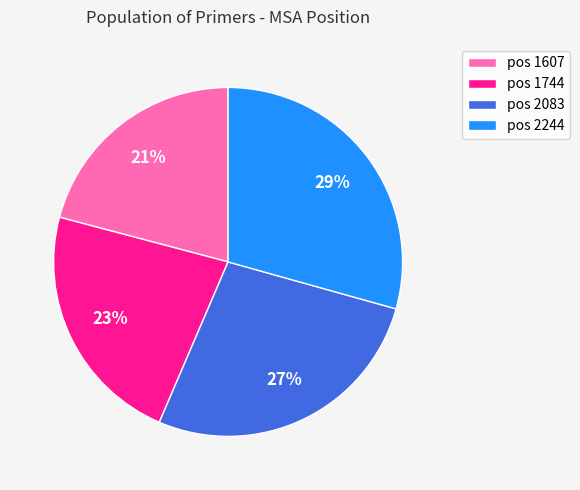

Do pos 1744 and pos 1607 together represent more than half of the pie?

No